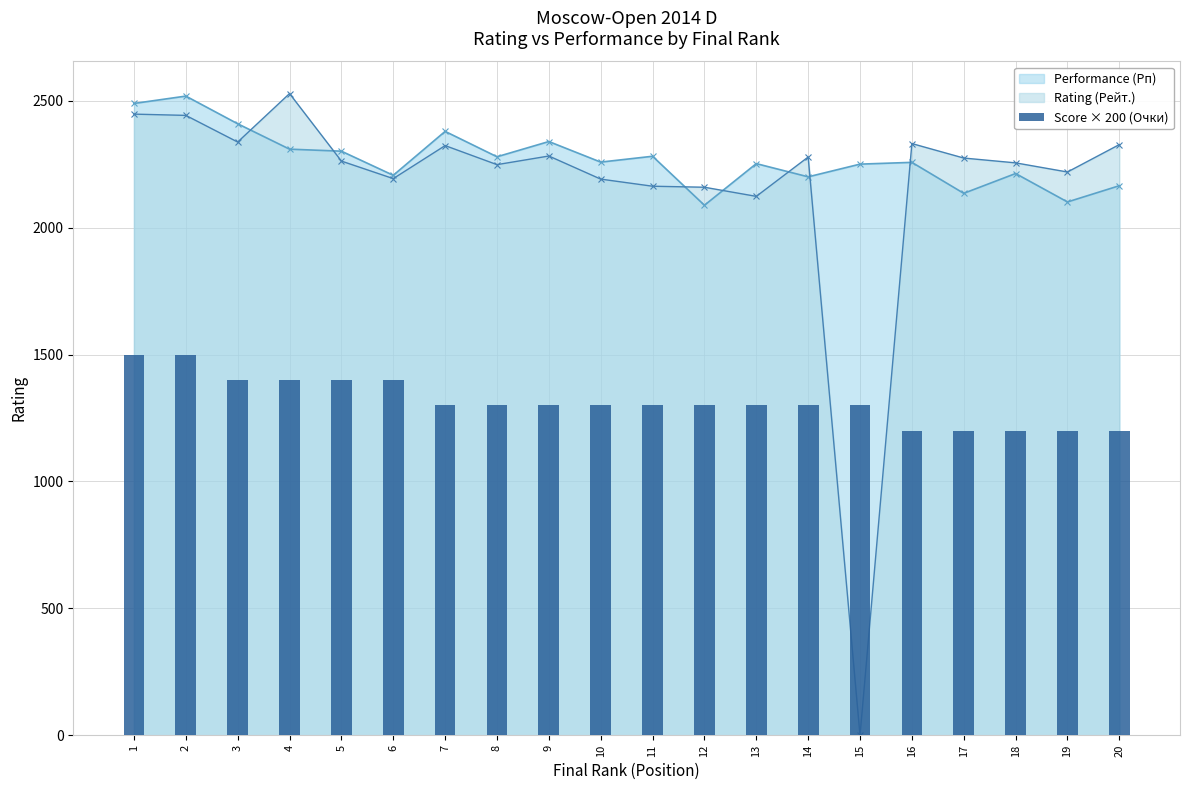

How many values are below 1300?

5